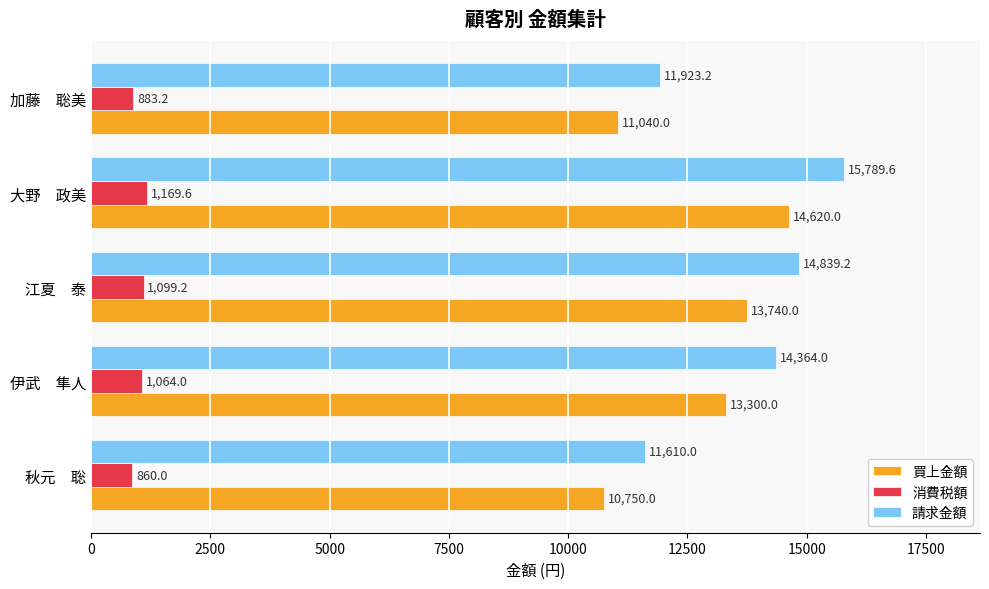

At which category is the sum across all series the highest?

大野　政美